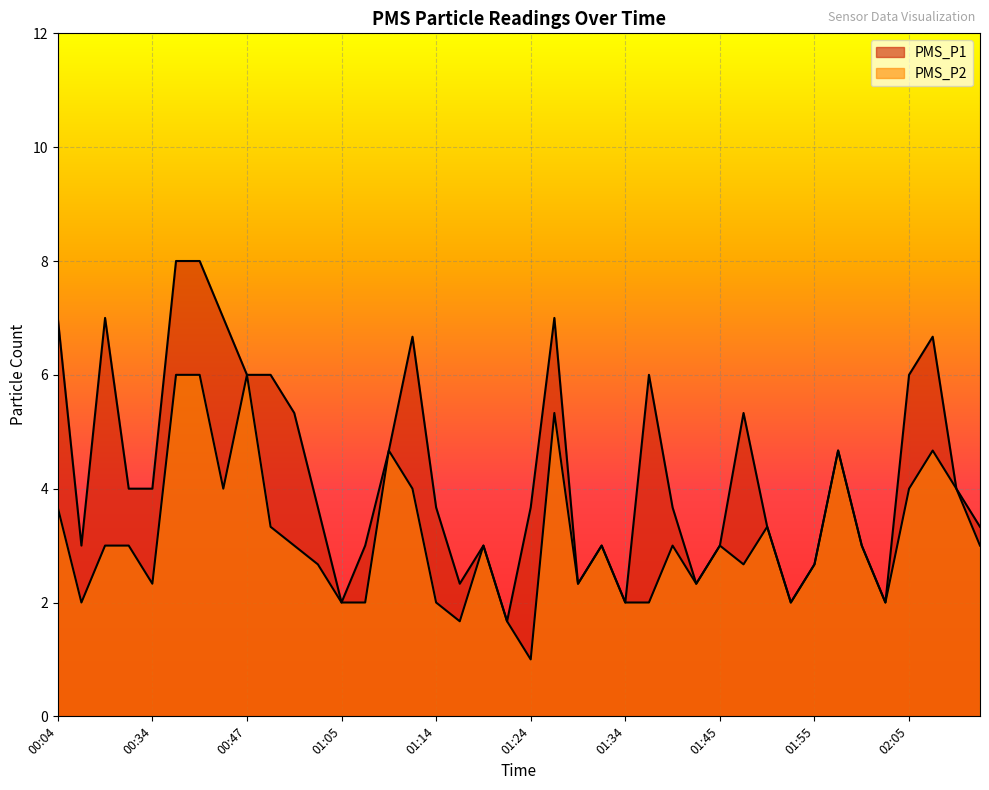

Is the value of PMS_P2 at 01:05 greater than the value of PMS_P1 at 01:45?

No